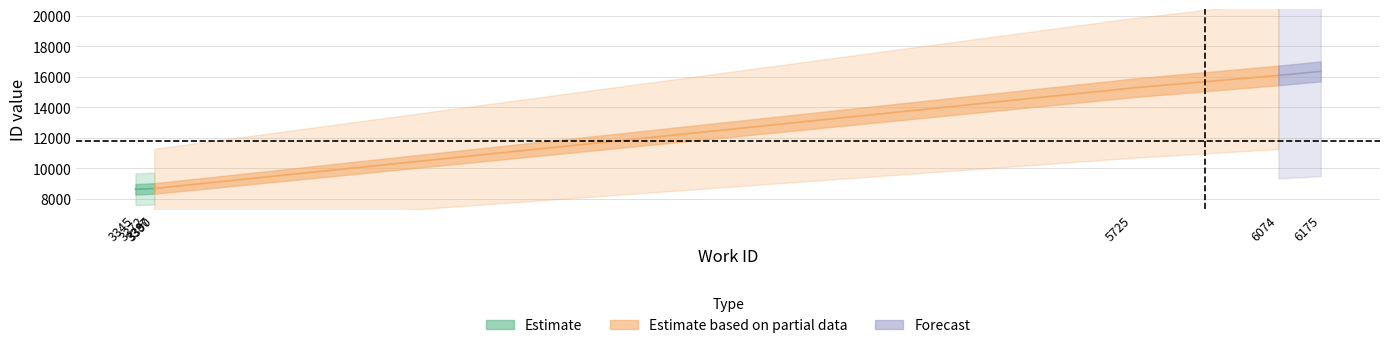

What is the average value of the work_id_values series?

4495